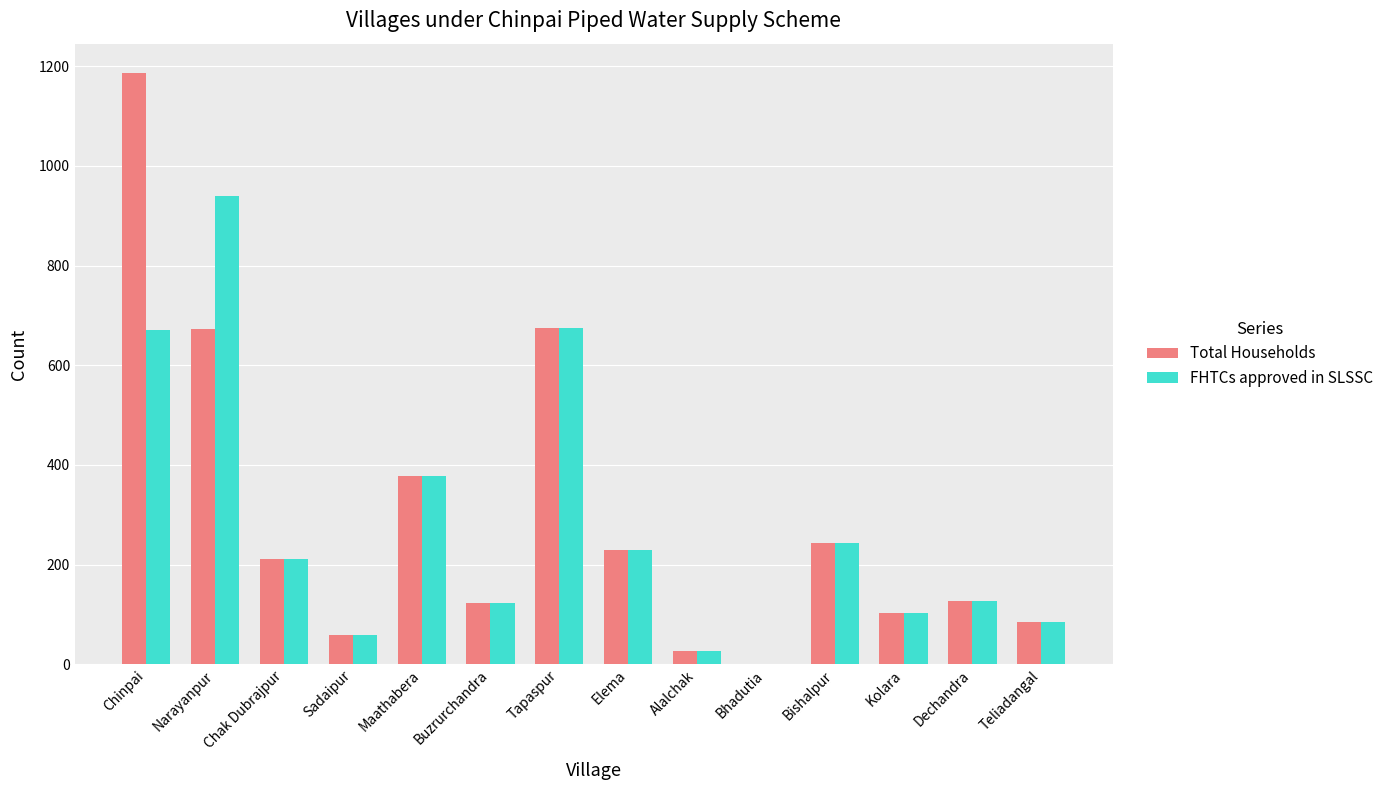

Read the FHTCs approved in SLSSC value at Chinpai.

671